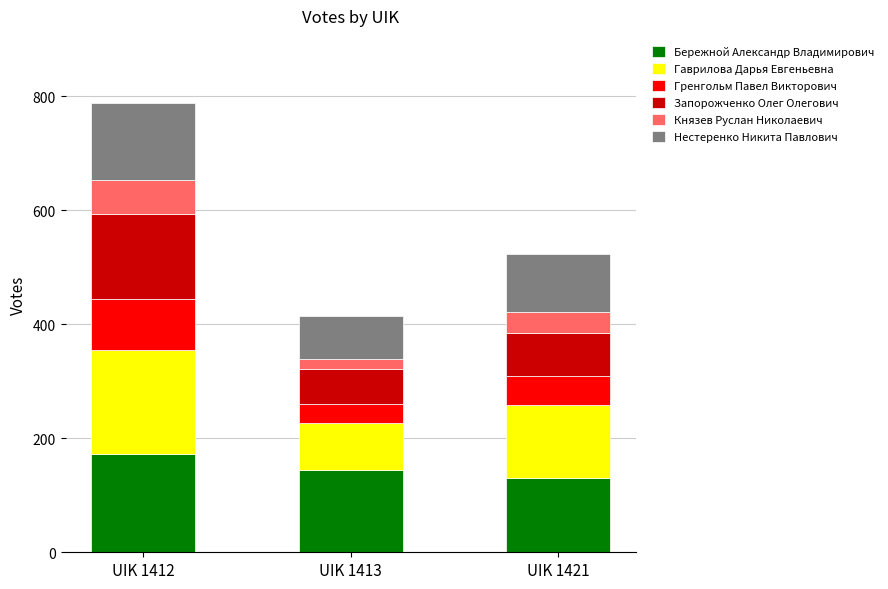

At which category is the sum across all series the highest?

UIK 1412